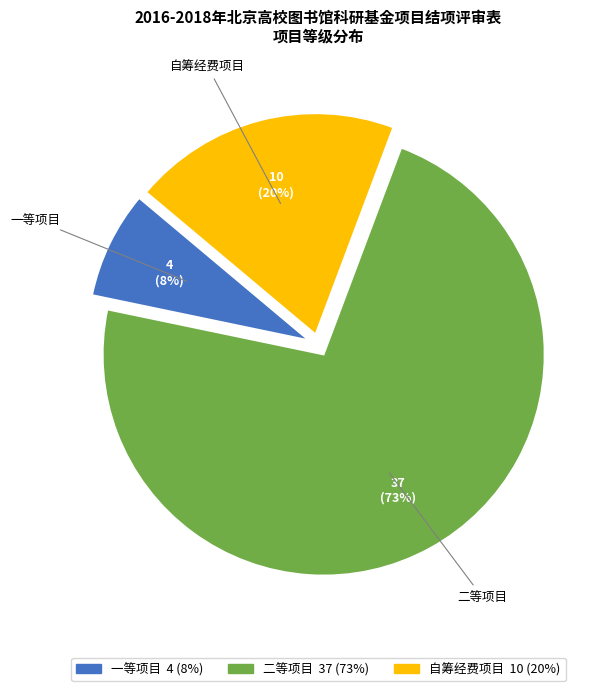

Between 一等项目 and 自筹经费项目, which is larger?

自筹经费项目